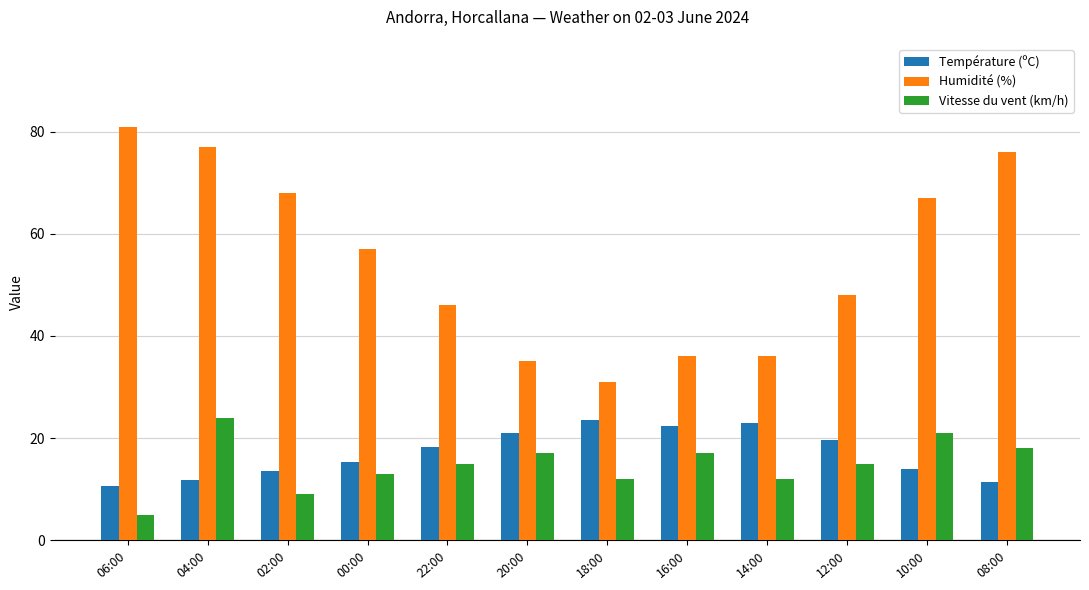

What is the value of the Humidité (%) bar at the 9th from the left?

36.0